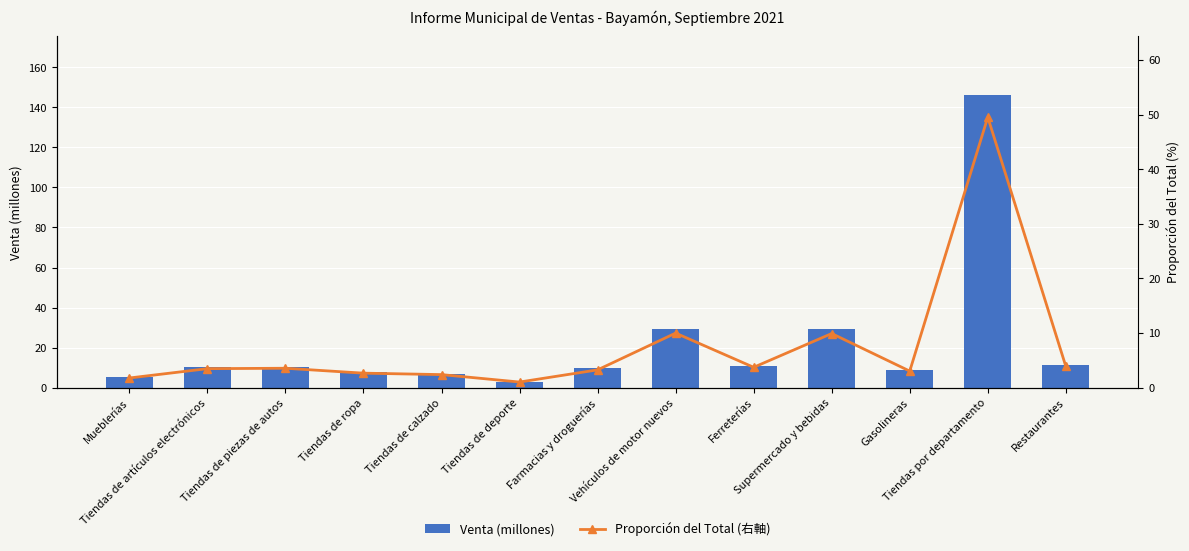

What is the difference between the highest and lowest values at Farmacias y droguerías?

6.4